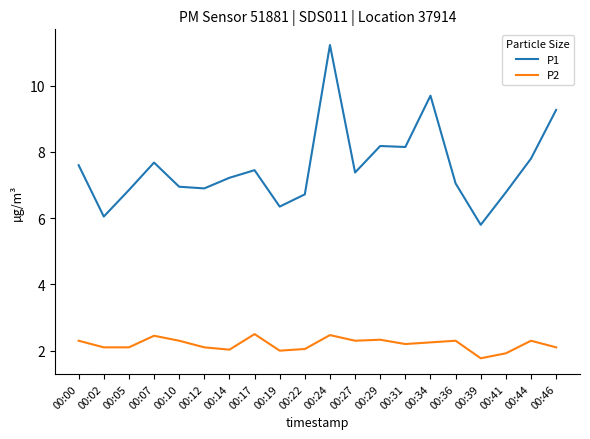

At 00:02, list the series in order from largest to smallest.

P1, P2